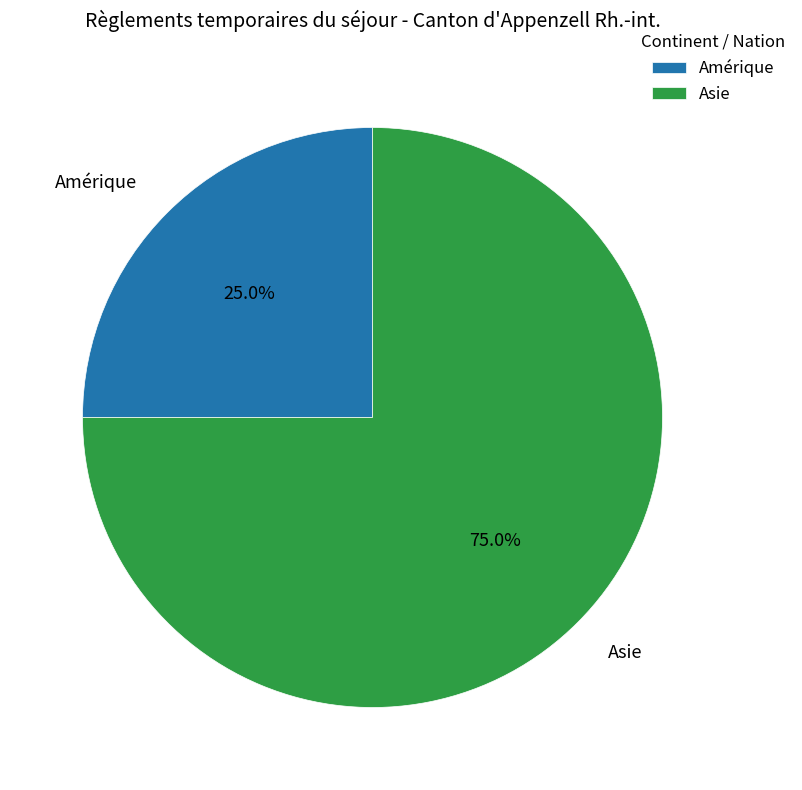

What is the ratio of the value at Amérique to the value at Asie?

0.3